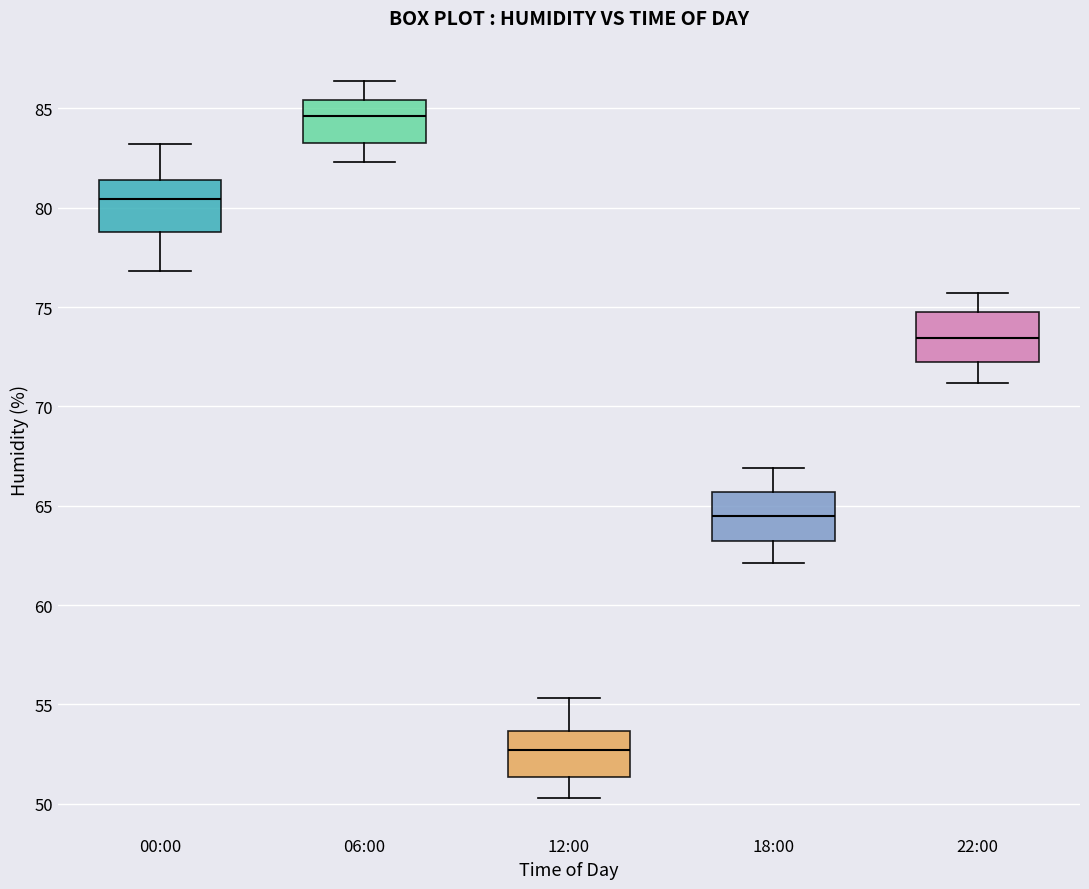

Where is the upper edge of the box for 18:00 on the y-axis? The values are not printed on the chart, so give them approximately, as read against the axis.

65.5